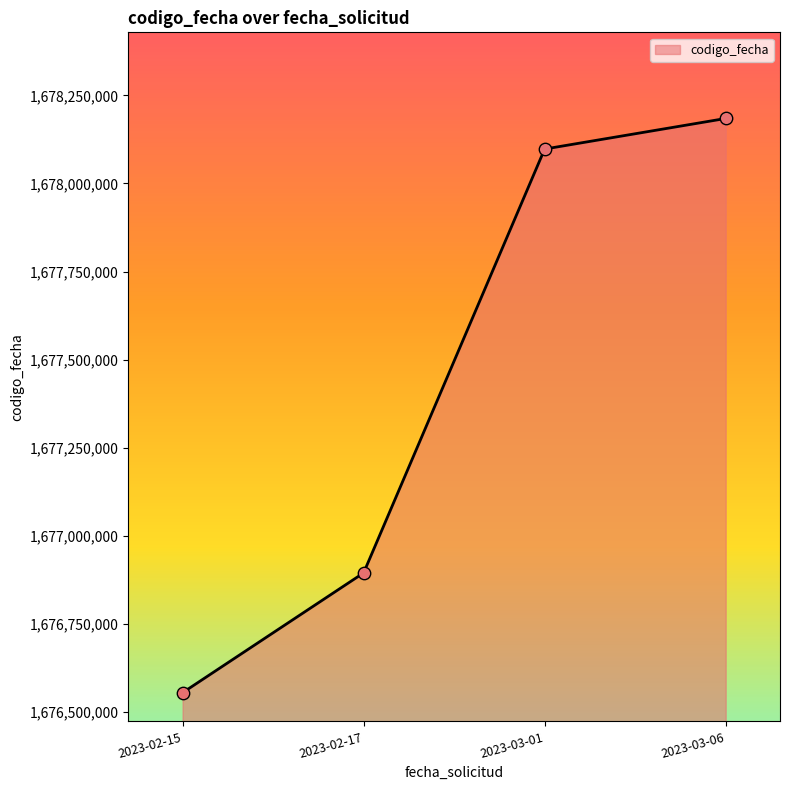

What is the ratio of the value at 2023-02-15 to the value at 2023-03-01?

1.0